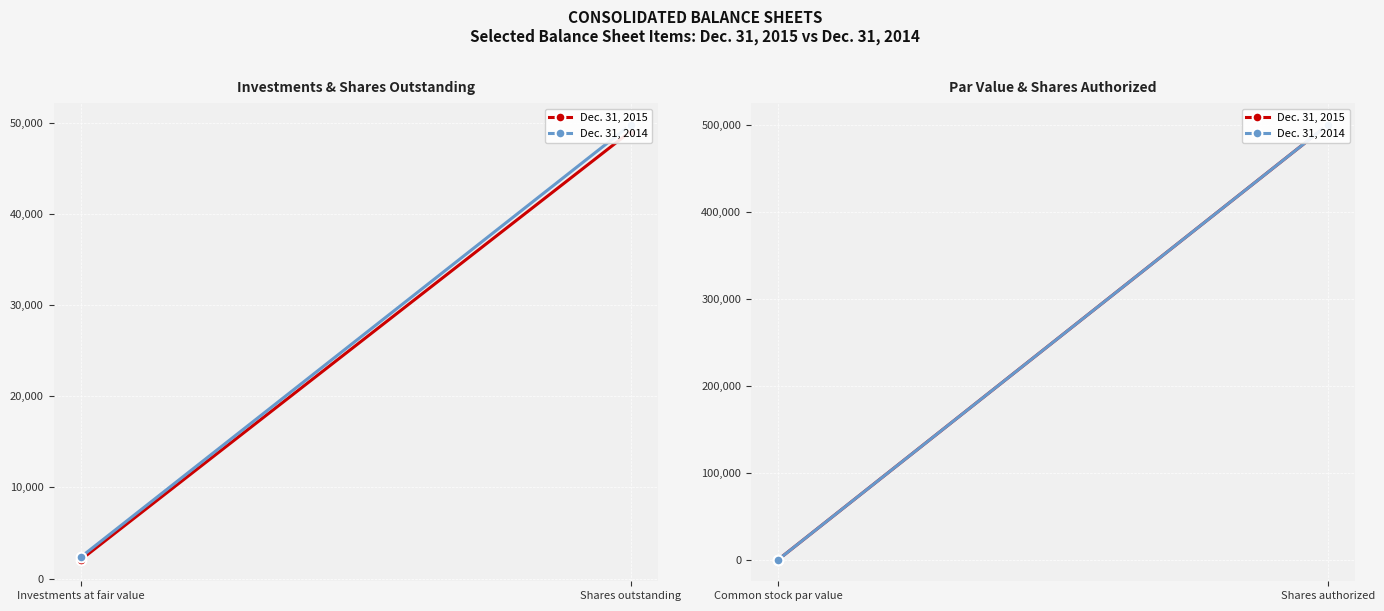

How many data points does each series have?

2